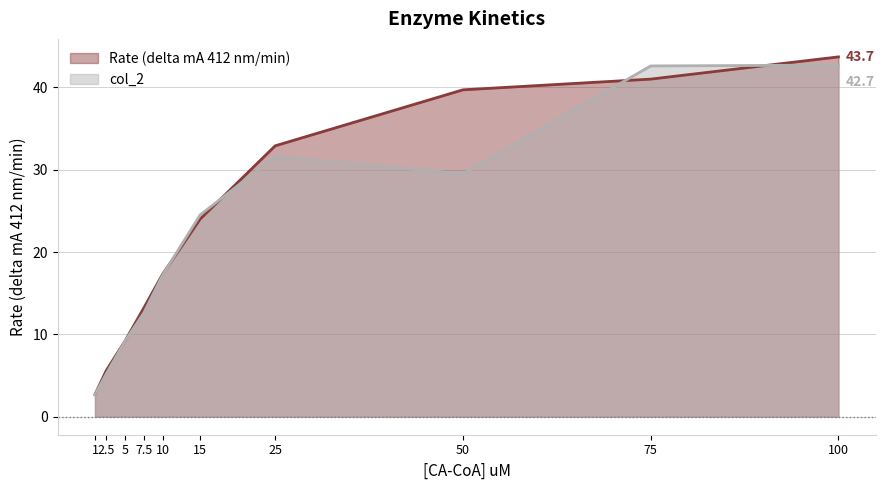

Reading right to left, extract all data points from this chart.

Rate (delta mA 412 nm/min): 100=43.7	75=41.0	50=39.7	25=32.9	15=24.0	10=17.3	7.5=13.2	5=9.2	2.5=5.6	1=2.7
col_2: 100=42.7	75=42.6	50=29.5	25=31.6	15=24.5	10=17.2	7.5=12.6	5=9.2	2.5=5.2	1=2.7